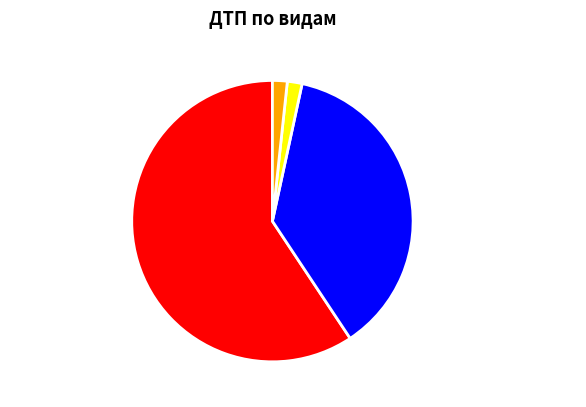

Count the number of slices in the pie.

4